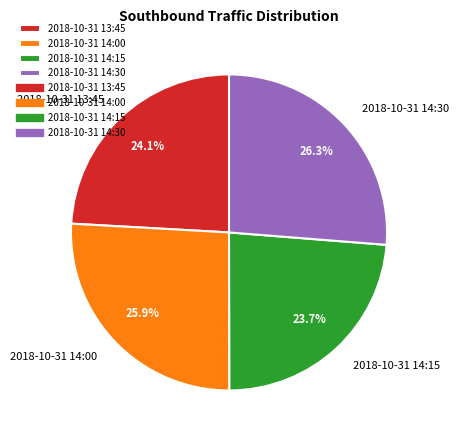

How many slices are in this pie chart?

4